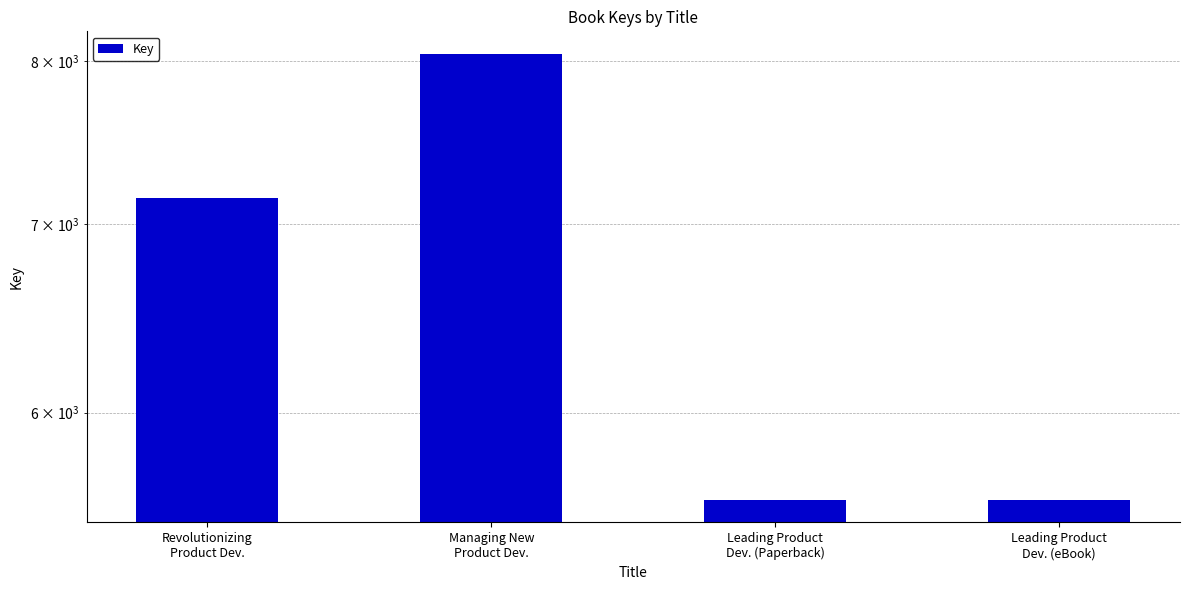

Reading left to right, list all the values displayed in this chart.

Revolutionizing
Product Dev.=7153	Managing New
Product Dev.=8049	Leading Product
Dev. (Paperback)=5585	Leading Product
Dev. (eBook)=5585